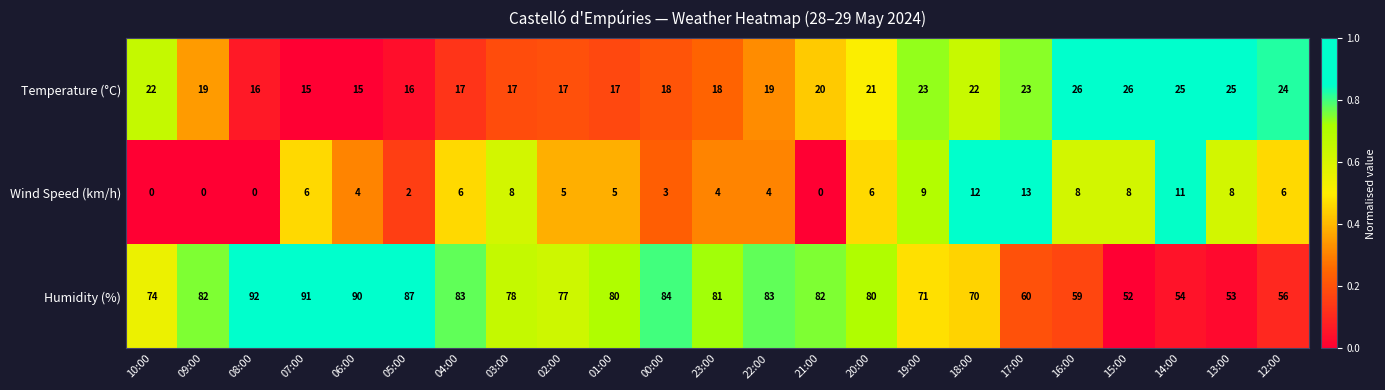

What value does the Humidity (%) series have at 06:00, to the nearest 10?

90